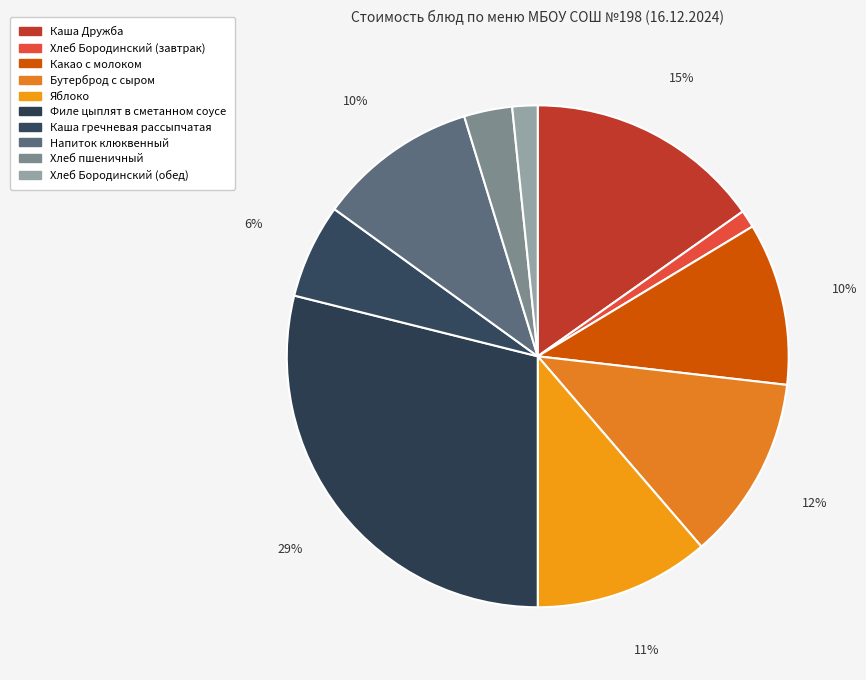

Count the number of slices in the pie.

10